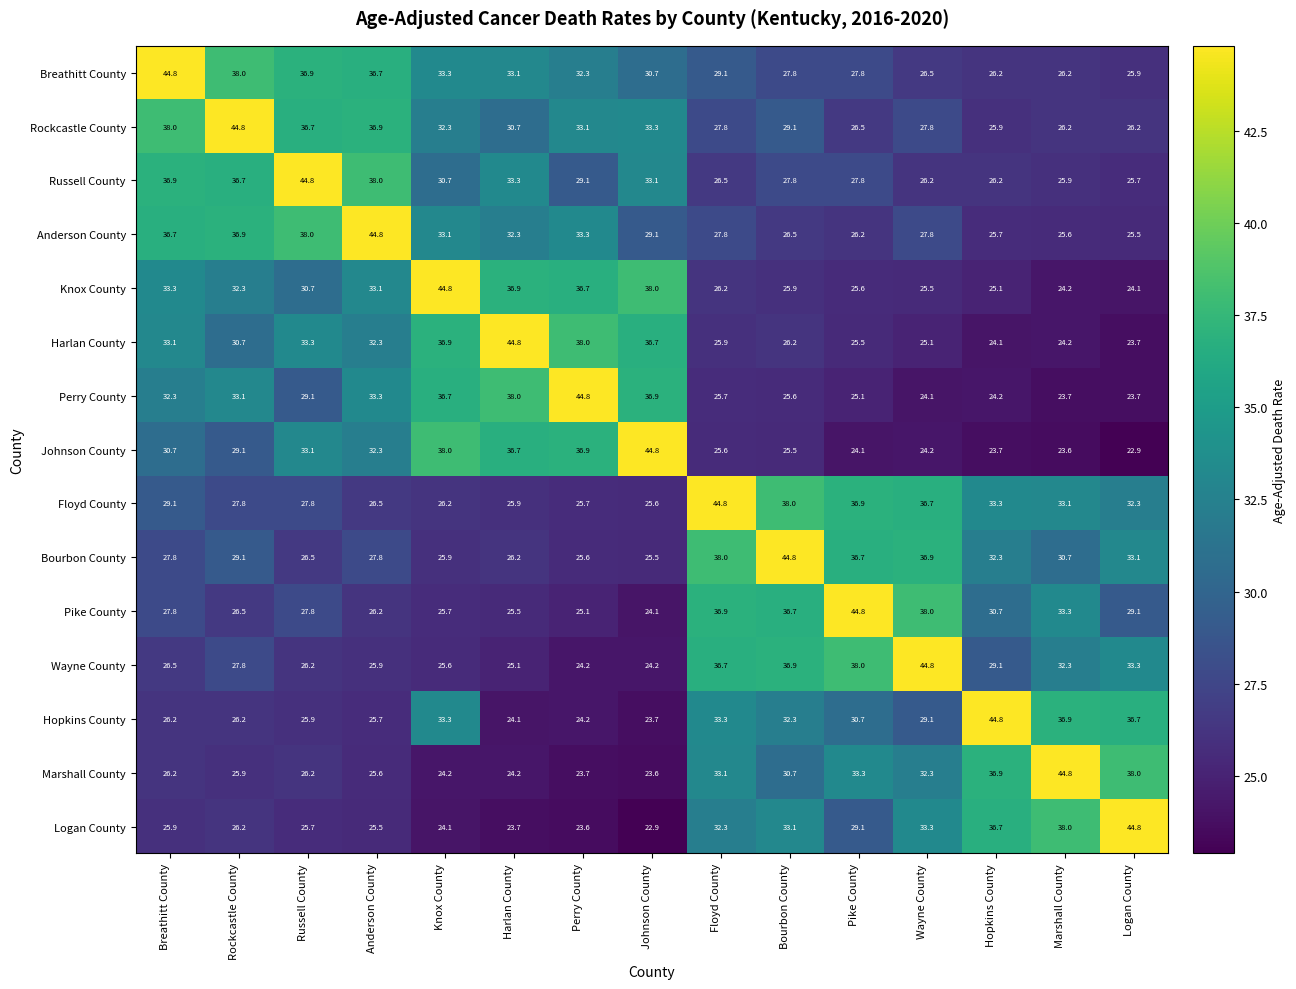

Where does the Logan County series first go above 26?

Rockcastle County